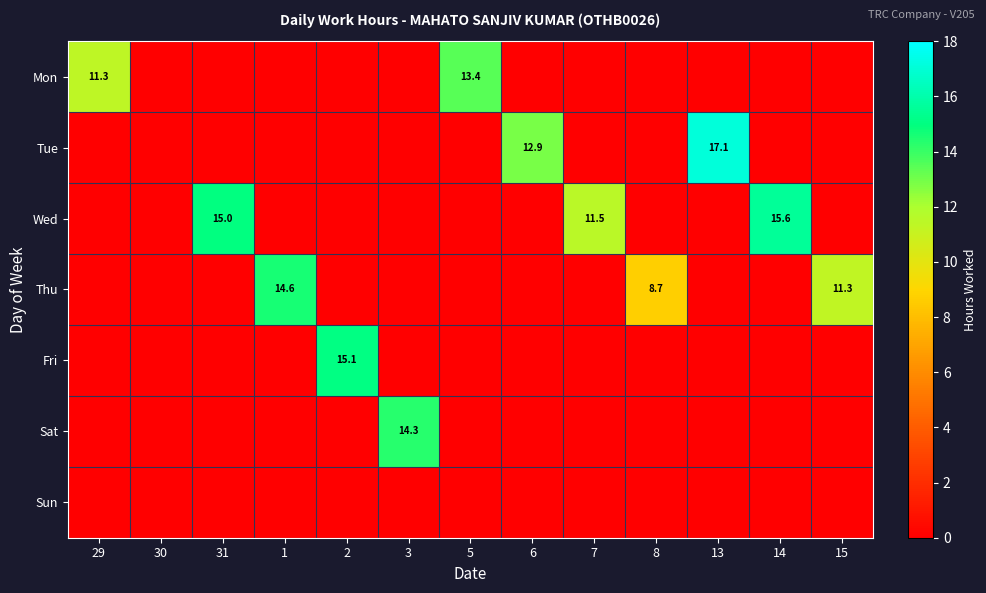

The value of Thu at 1 is 25.9. True or false?

False